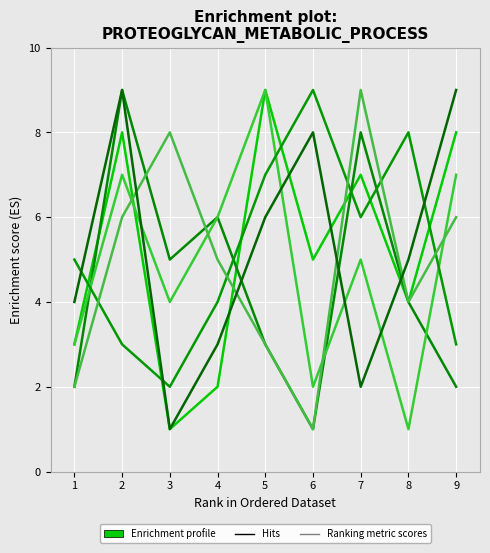

What is the total value across all series at 8?

26